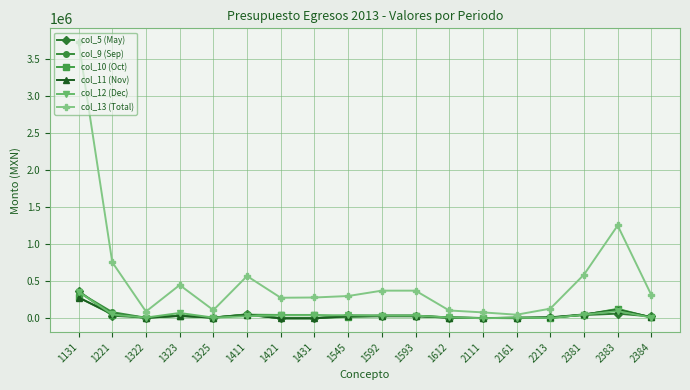

At which category is the sum across all series the highest?

1131